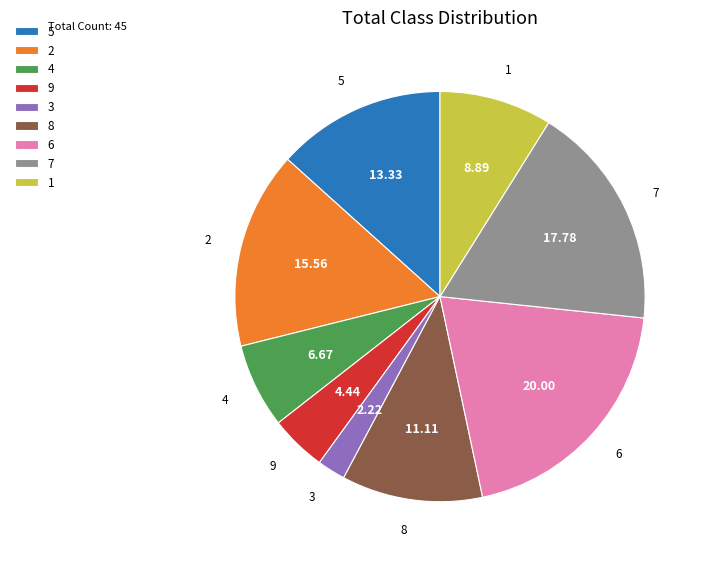

Between 3 and 5, which is larger?

5